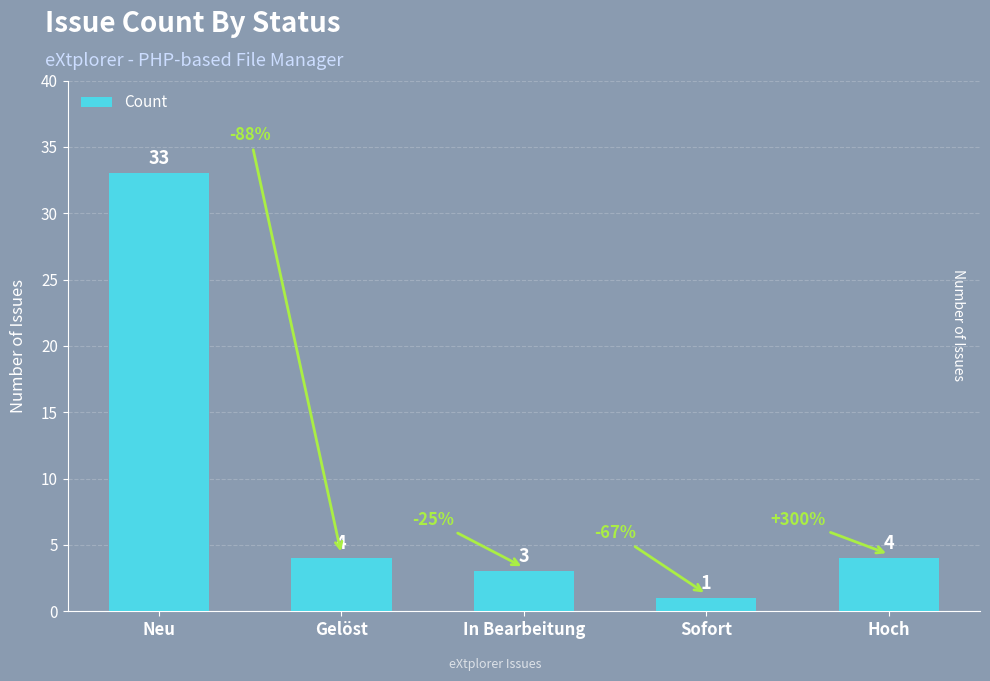

What is the difference between the second highest and second lowest values?

1